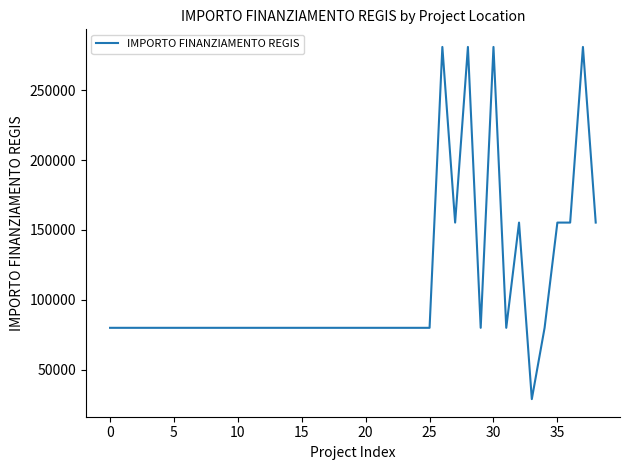

What is the greatest value displayed?

280932